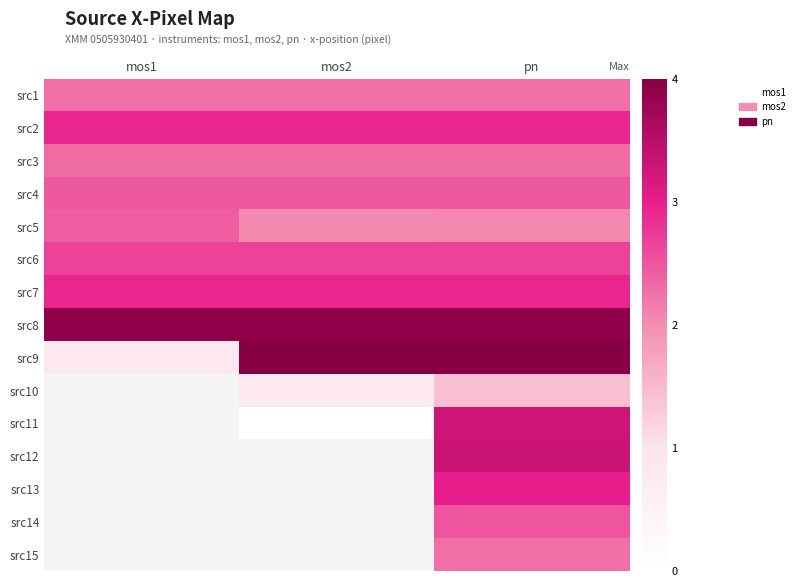

Is it true that src11 equals 3.3 at pn?

True